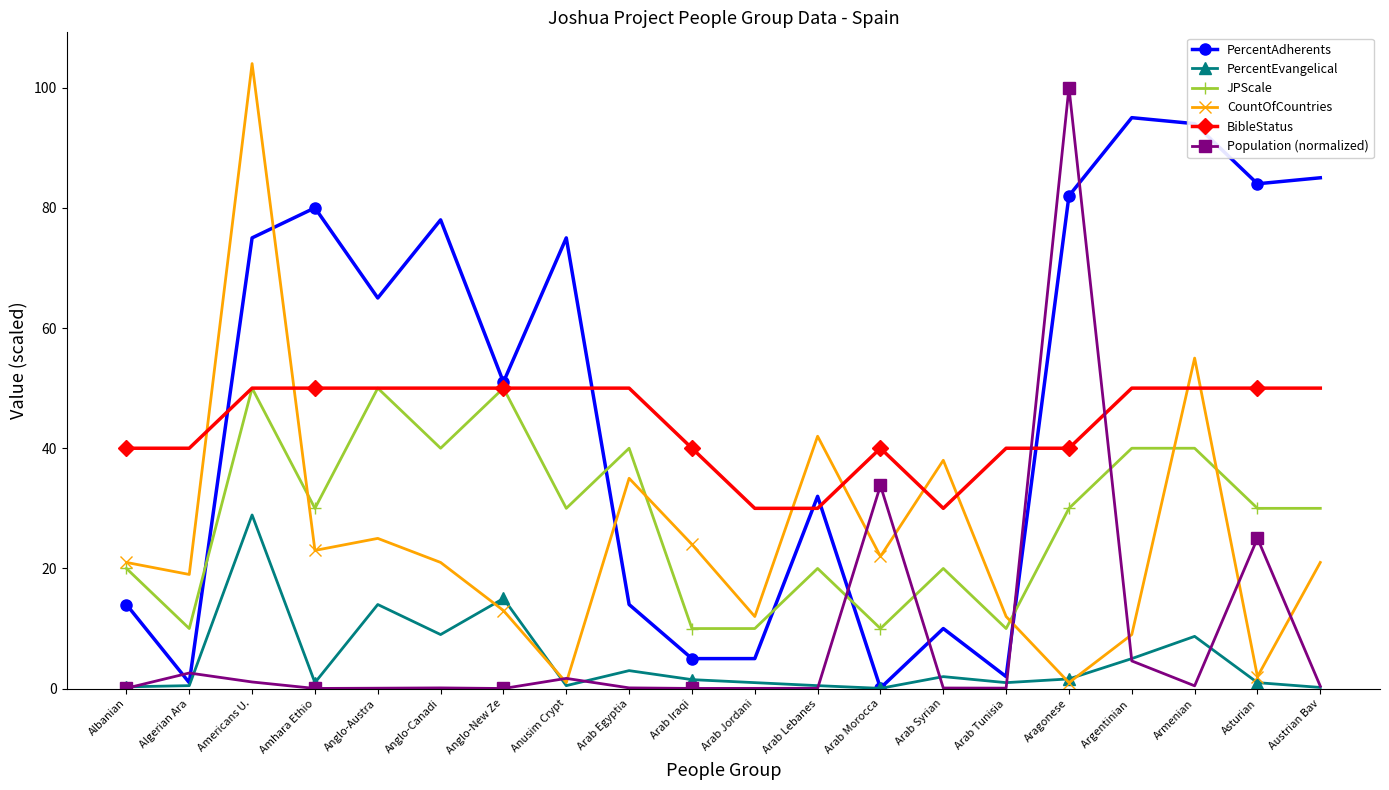

What is the highest value of the JPScale series?

50.0